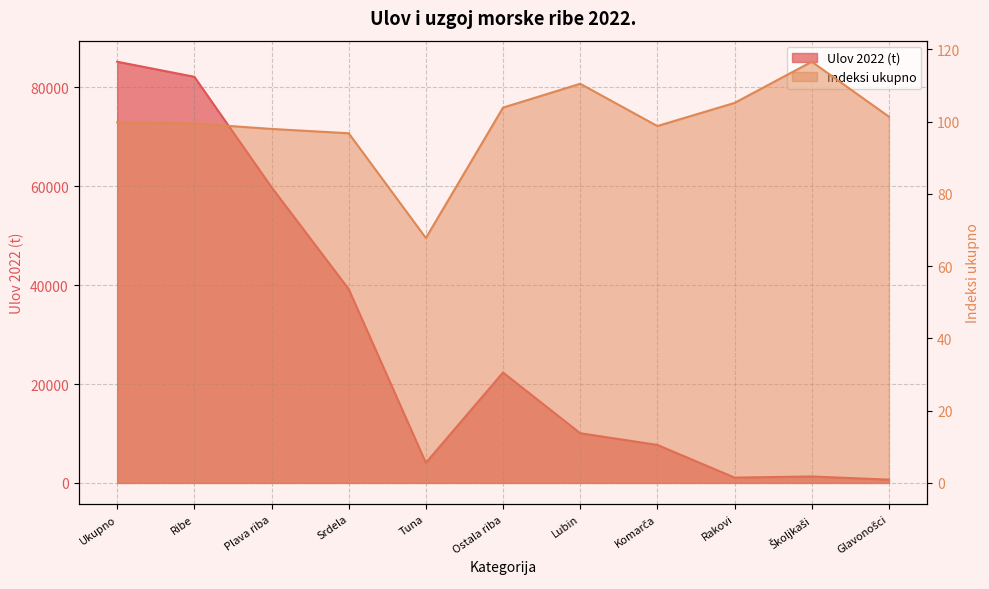

Where is the first local maximum for Ulov 2022 (t)?

Ostala riba